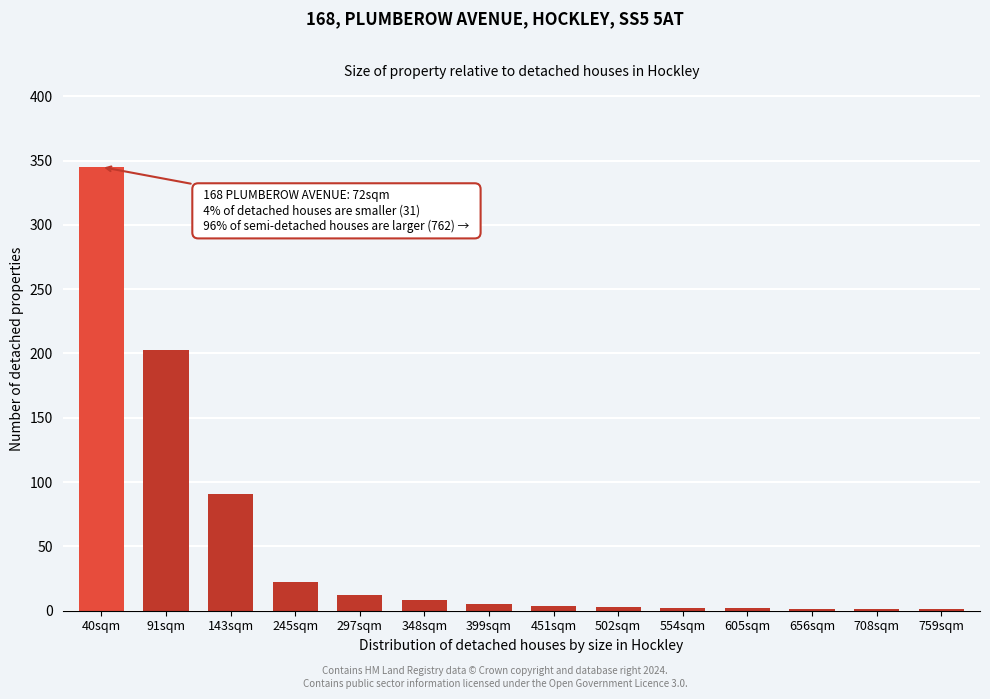

True or false: the data shows 1 at 708sqm.

True